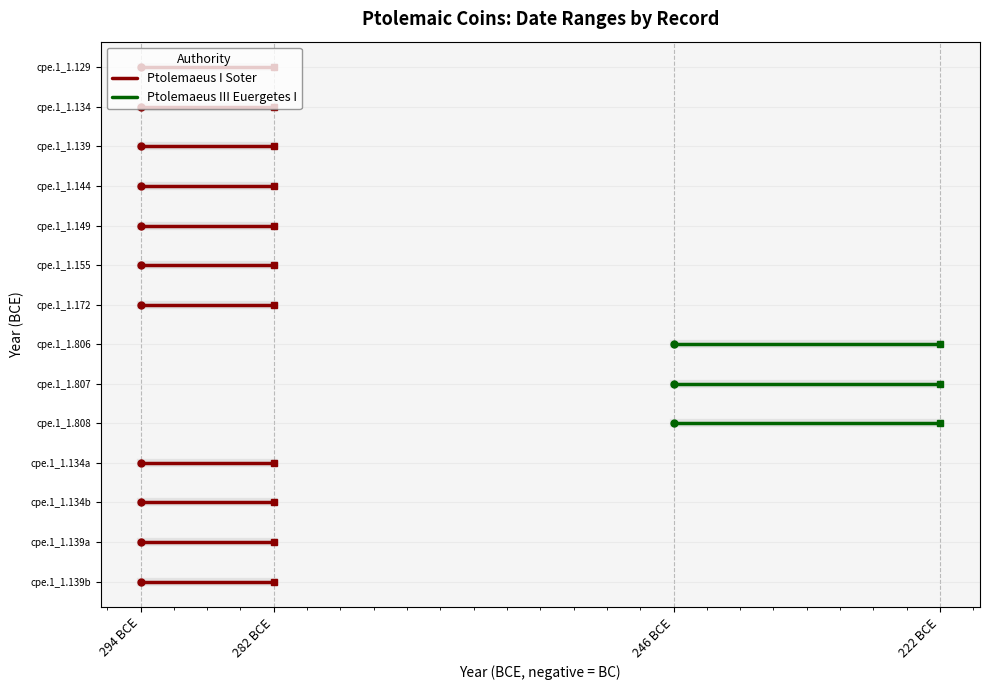

Rank the series by their average value, from lowest to highest.

Ptolemaeus I Soter, Ptolemaeus III Euergetes I